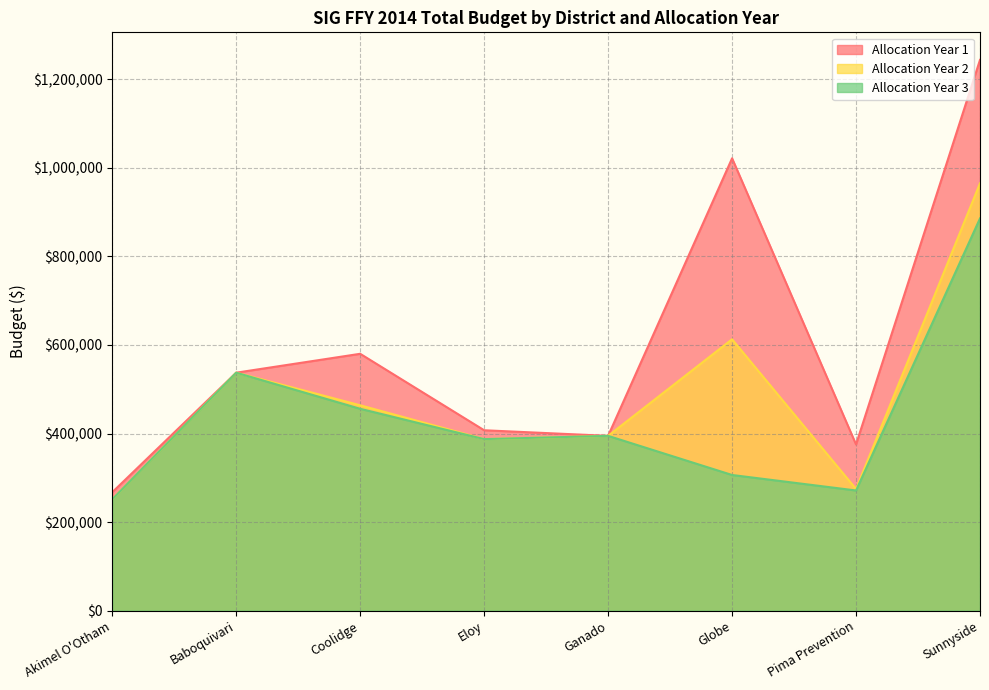

Count the number of categories in the chart.

8